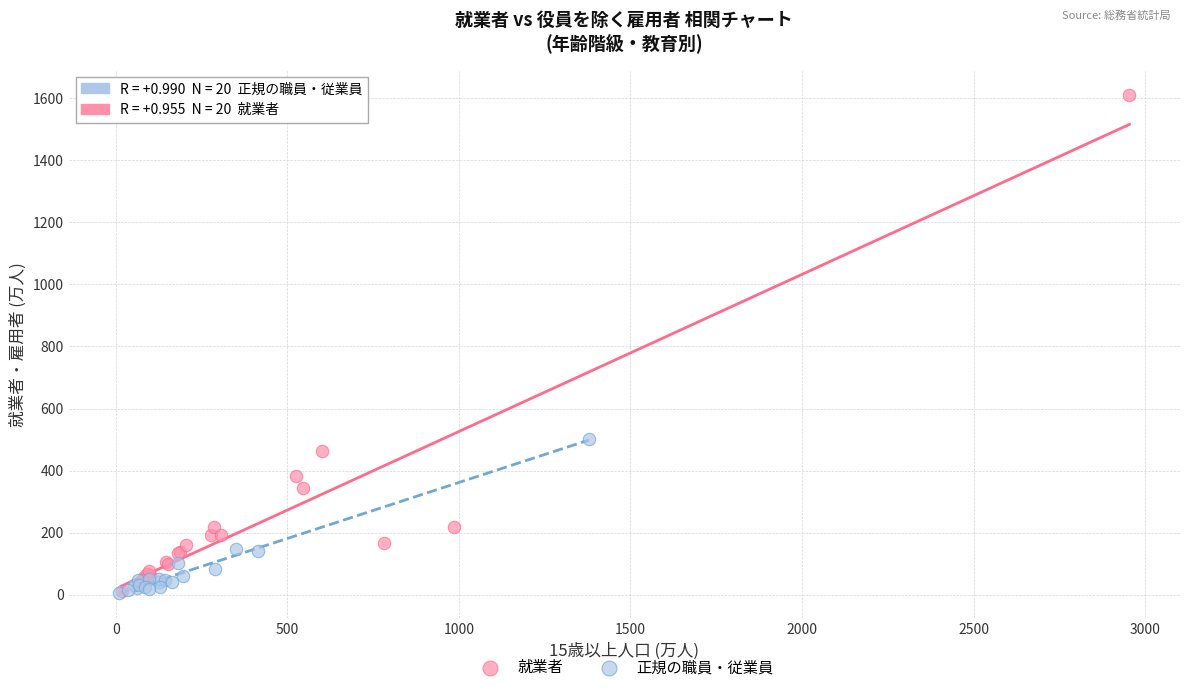

Which series contains the highest Y value?

就業者